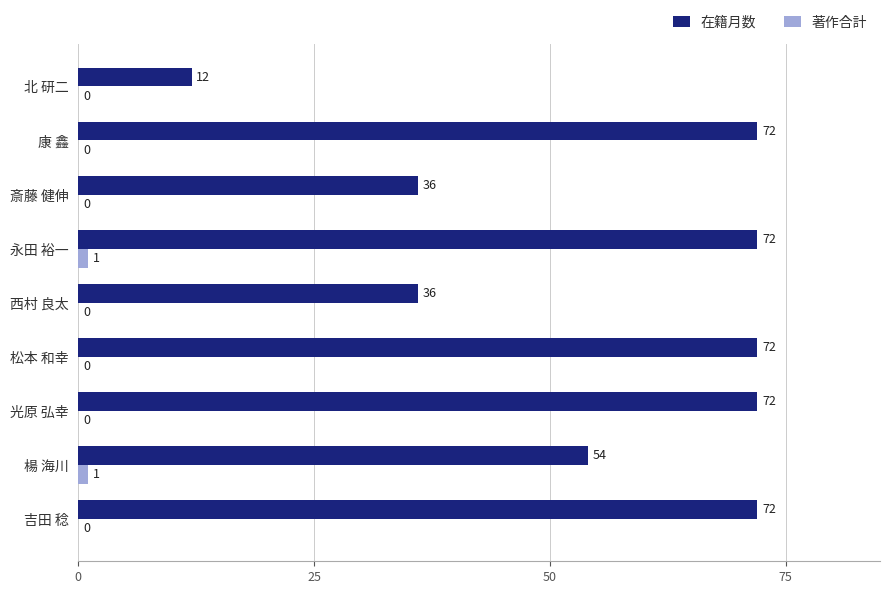

How many 著作合計 values are between 0 and 1?

9